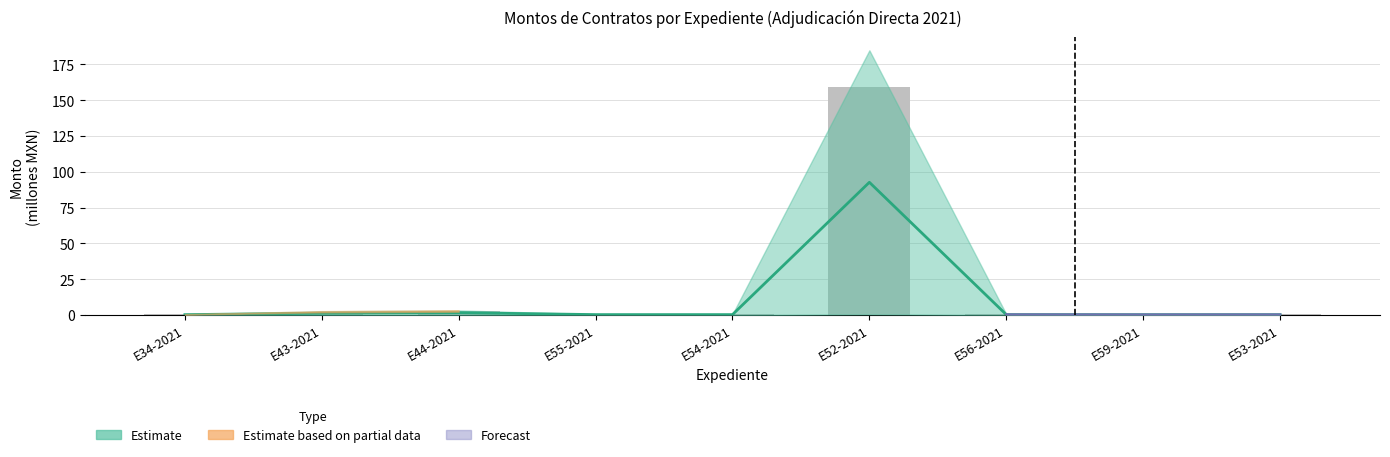

What position from the right is E52-2021?

4